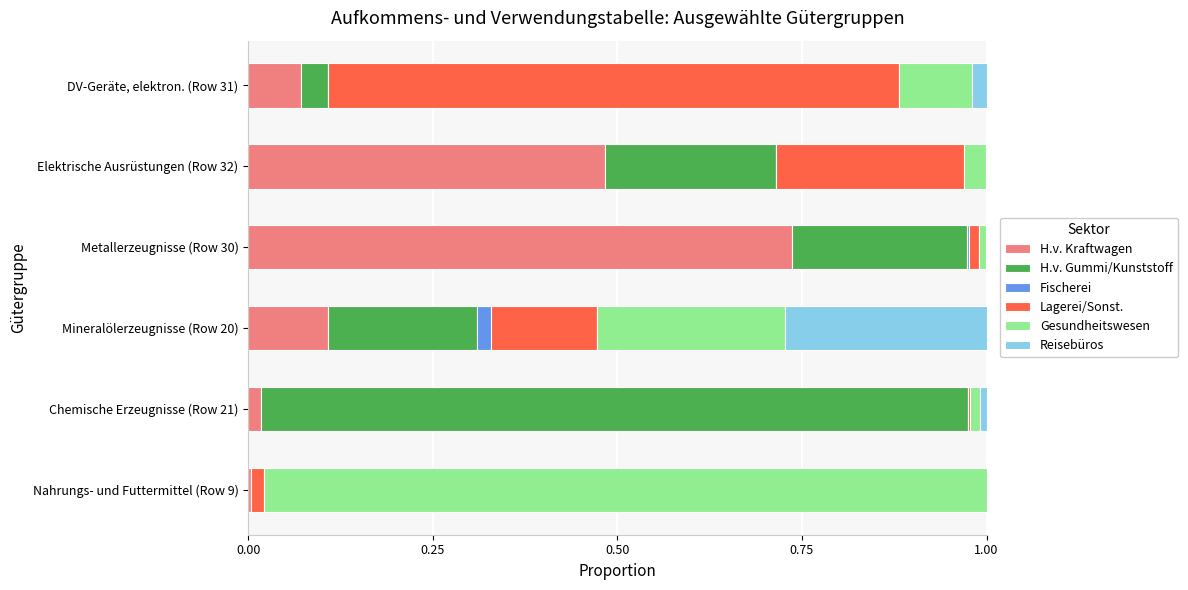

True or false: H.v. Kraftwagen has a value of 0.2 at Mineralölerzeugnisse (Row 20).

False